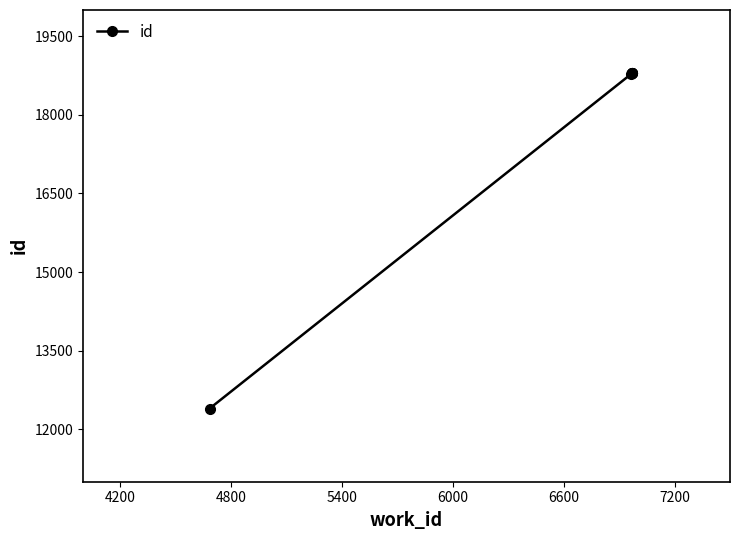

What is the smallest value displayed?

12397